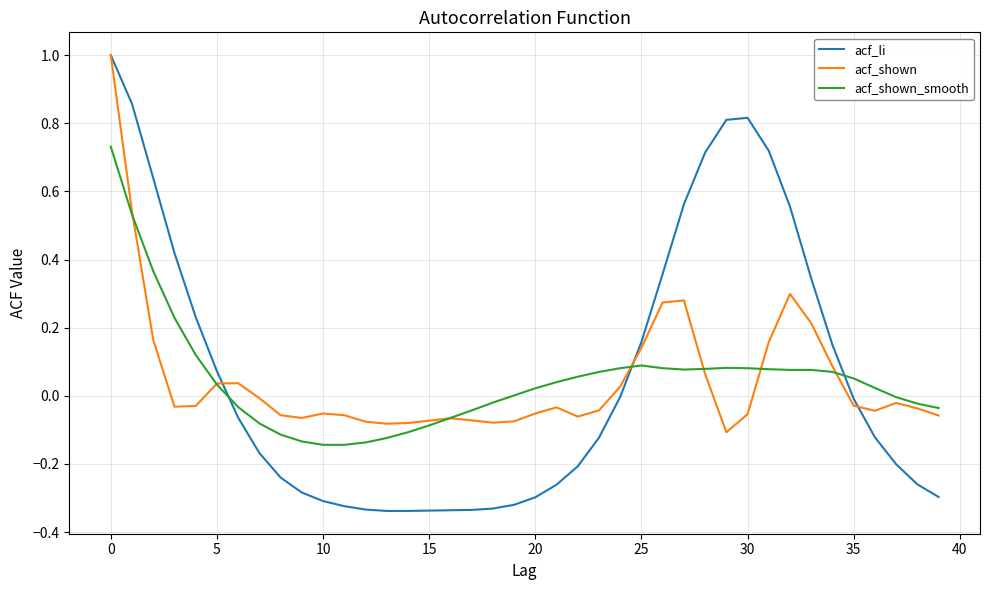

Which series has the largest range (max minus min)?

acf_li